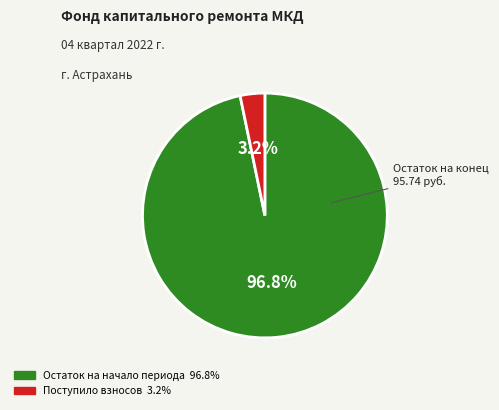

Is there a majority slice in this chart?

Yes